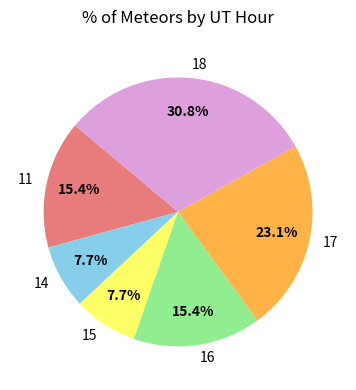

What is the largest slice in the pie chart?

18